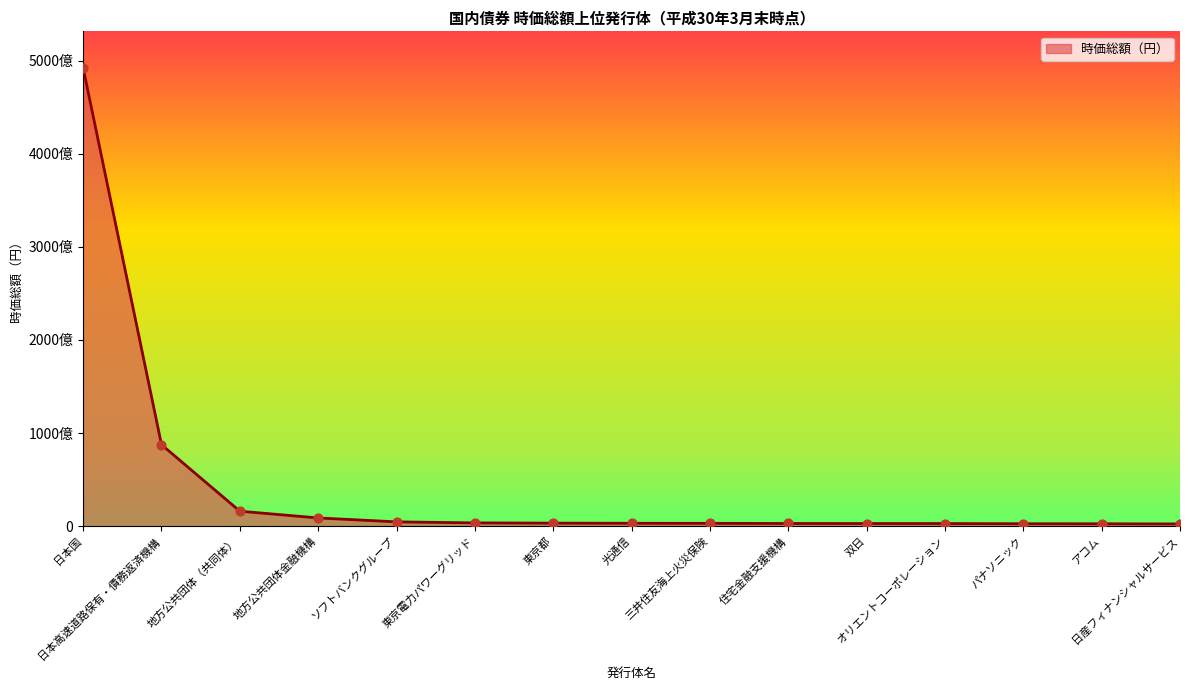

Between 日本国 and アコム, which is larger?

日本国